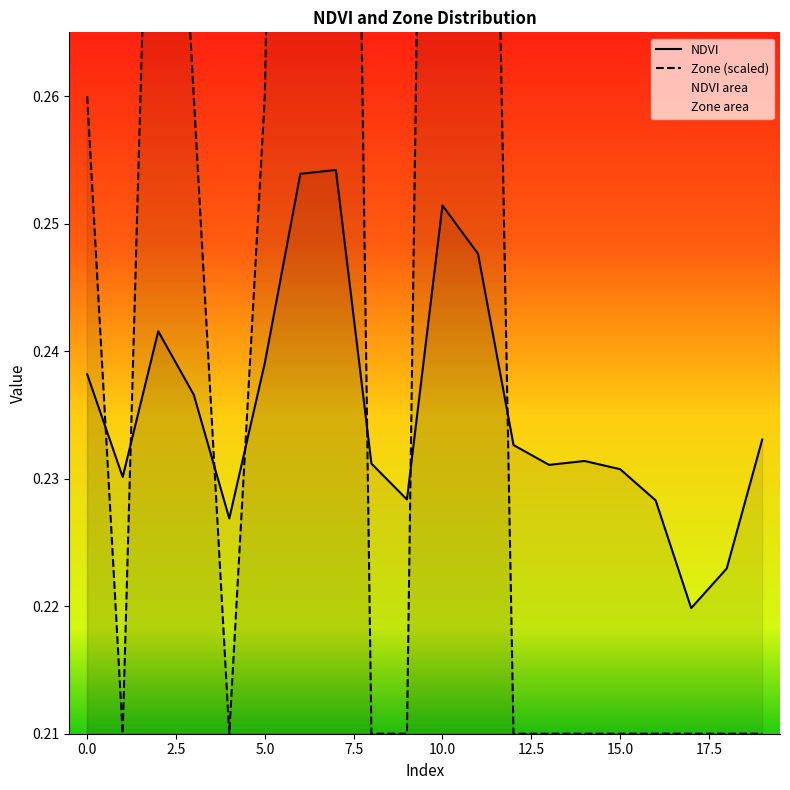

Is it true that Zone equals 0.2 at 4?

True